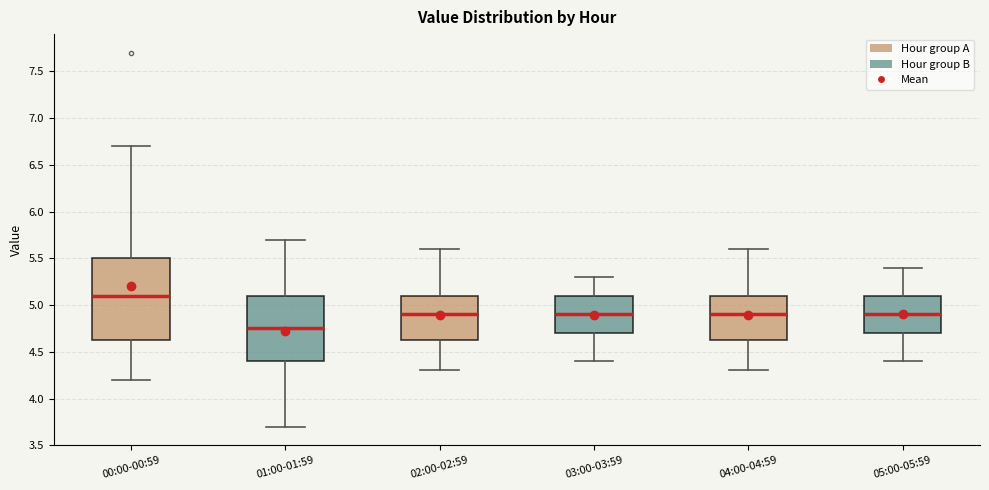

Reading left to right, transcribe this box plot: for each box, give where its median line is, the range the box spans, and where its two whiskers end, as read against the y-axis. The values are not printed on the chart, so give them approximately, as read against the axis.

00:00-00:59: median 5.10, box 4.65 to 5.50, whiskers 4.20 to 6.70
01:00-01:59: median 4.75, box 4.40 to 5.10, whiskers 3.70 to 5.70
02:00-02:59: median 4.90, box 4.65 to 5.10, whiskers 4.30 to 5.60
03:00-03:59: median 4.90, box 4.70 to 5.10, whiskers 4.40 to 5.30
04:00-04:59: median 4.90, box 4.65 to 5.10, whiskers 4.30 to 5.60
05:00-05:59: median 4.90, box 4.70 to 5.10, whiskers 4.40 to 5.40